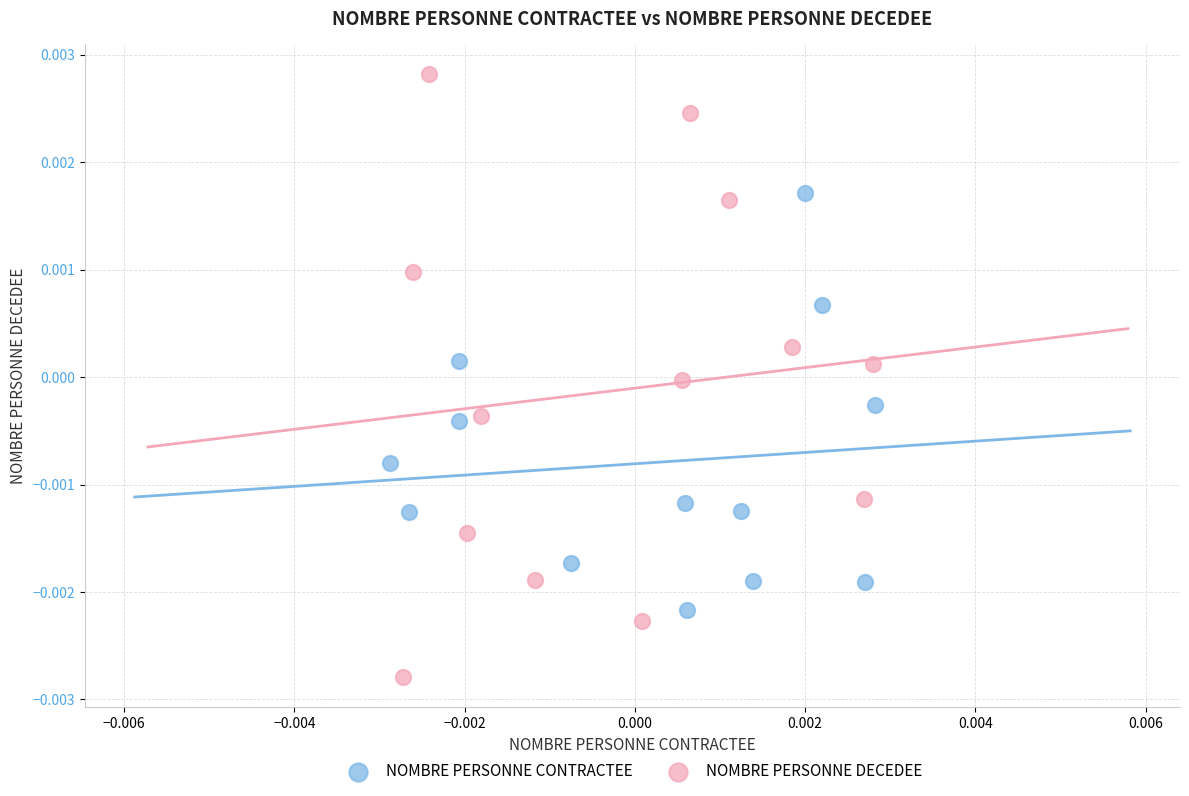

Which series contains the highest Y value?

NOMBRE PERSONNE DECEDEE